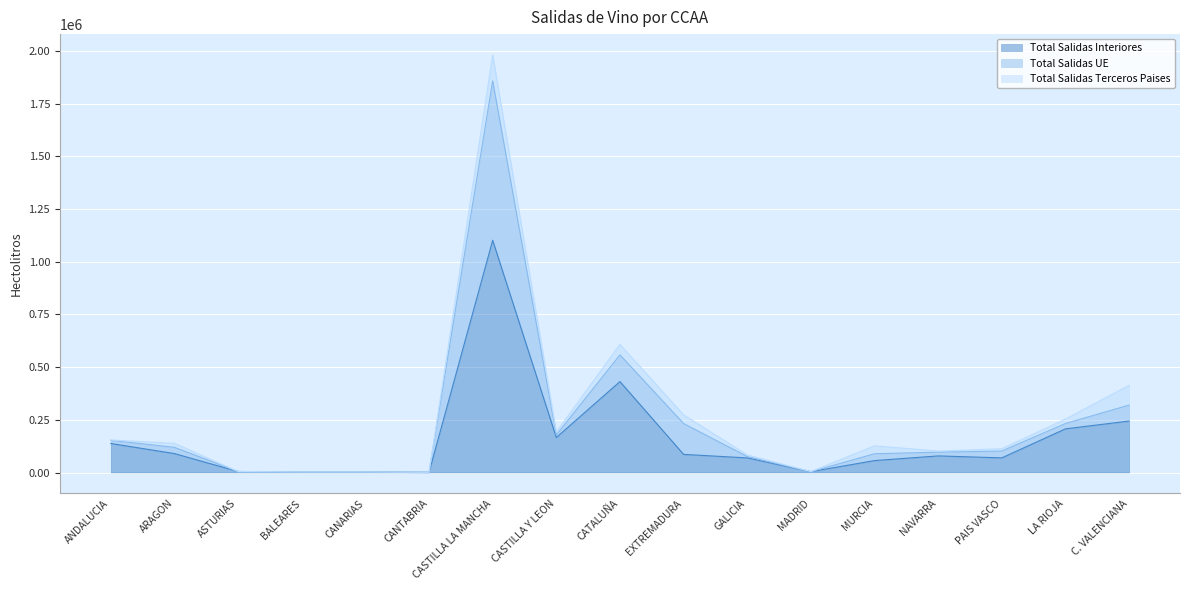

Where is Total Salidas Interiores nearest to the value 551255?

CATALUÑA